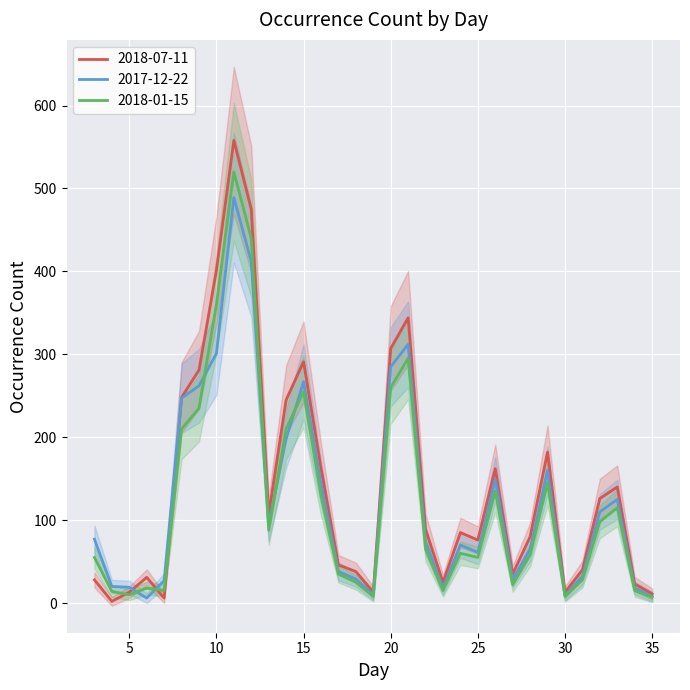

Where is the first local maximum for 2017-12-22?

11